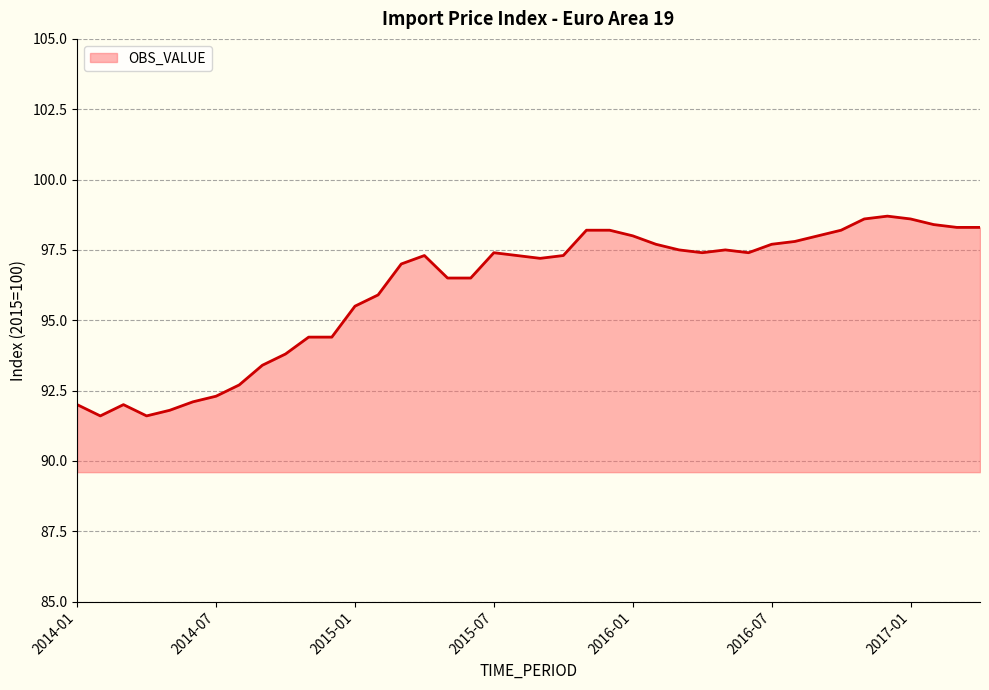

What is the greatest value displayed?

98.7